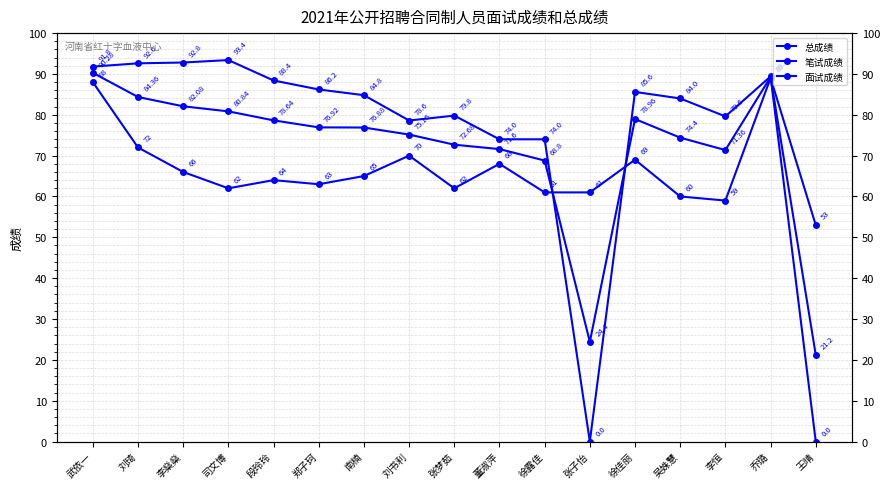

True or false: 总成绩 has a value of 74.4 at 吴姝慧.

True